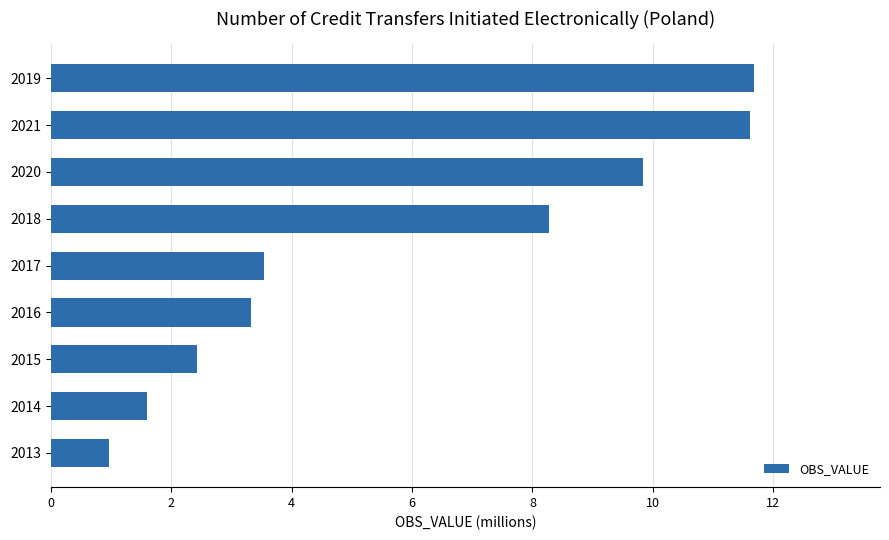

At which category does the chart reach its minimum across all series?

2013